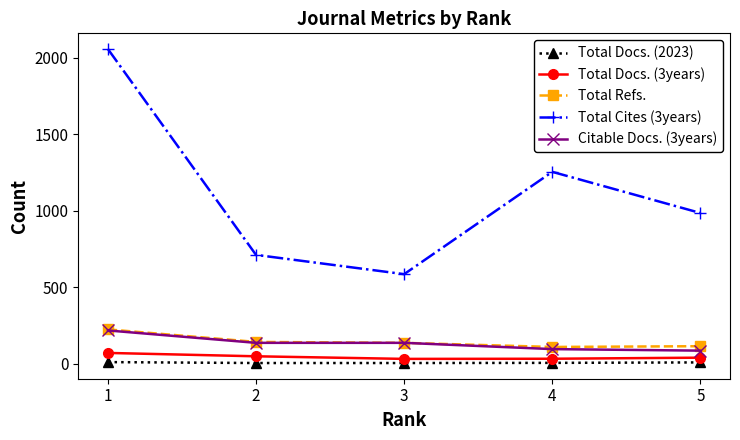

Does the chart have visible grid lines?

No